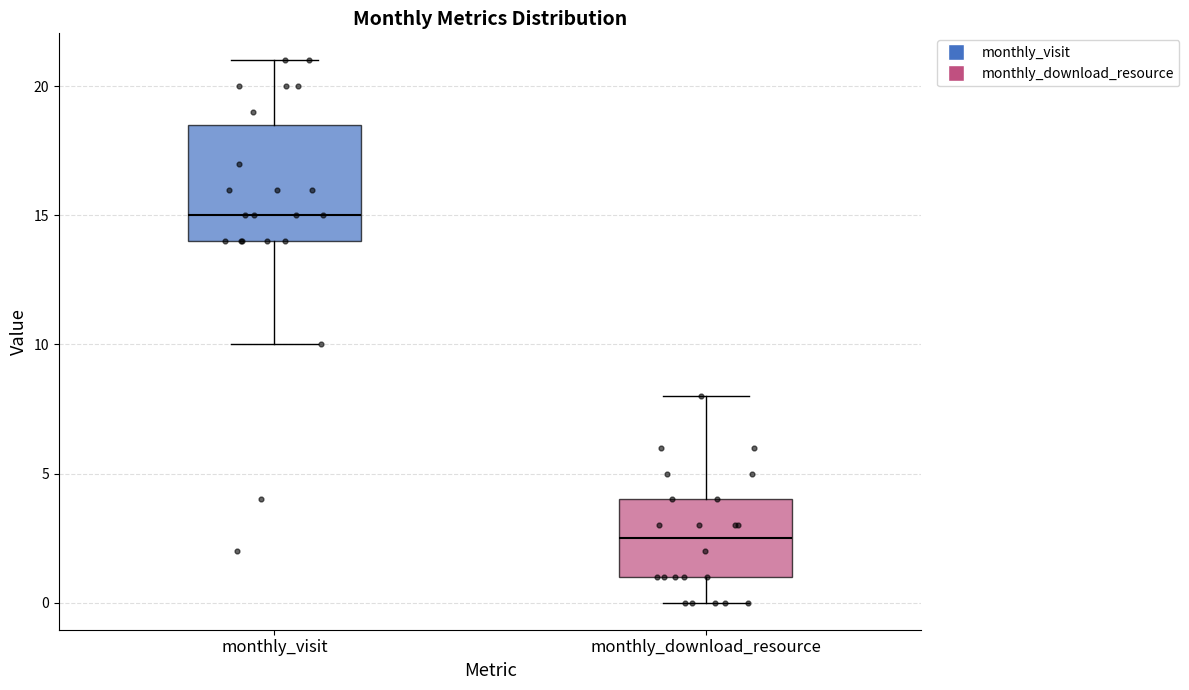

Which box is the tallest, from its lower edge to its upper edge?

monthly_visit